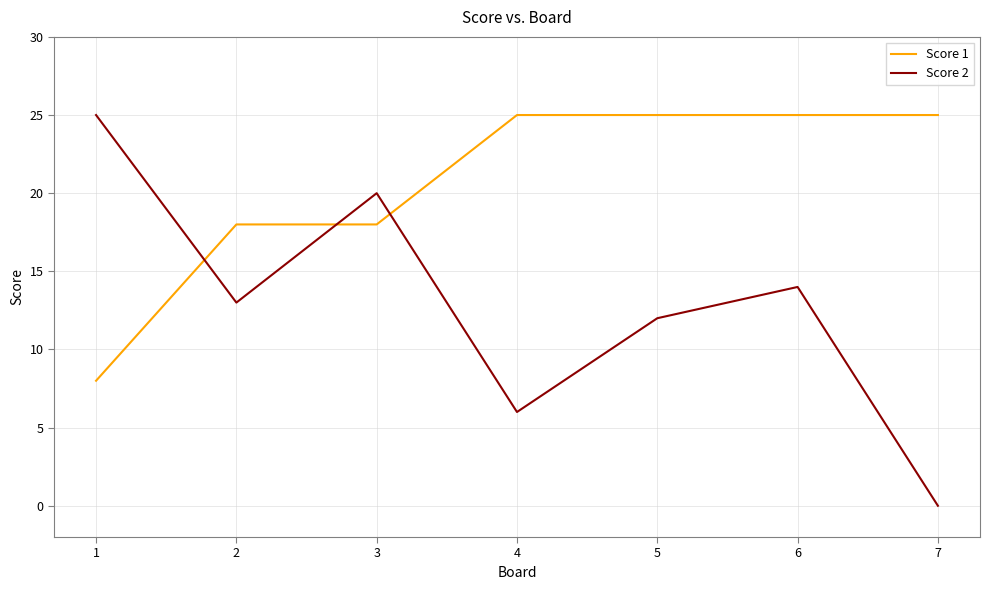

What is the highest value of the Score 2 series?

25